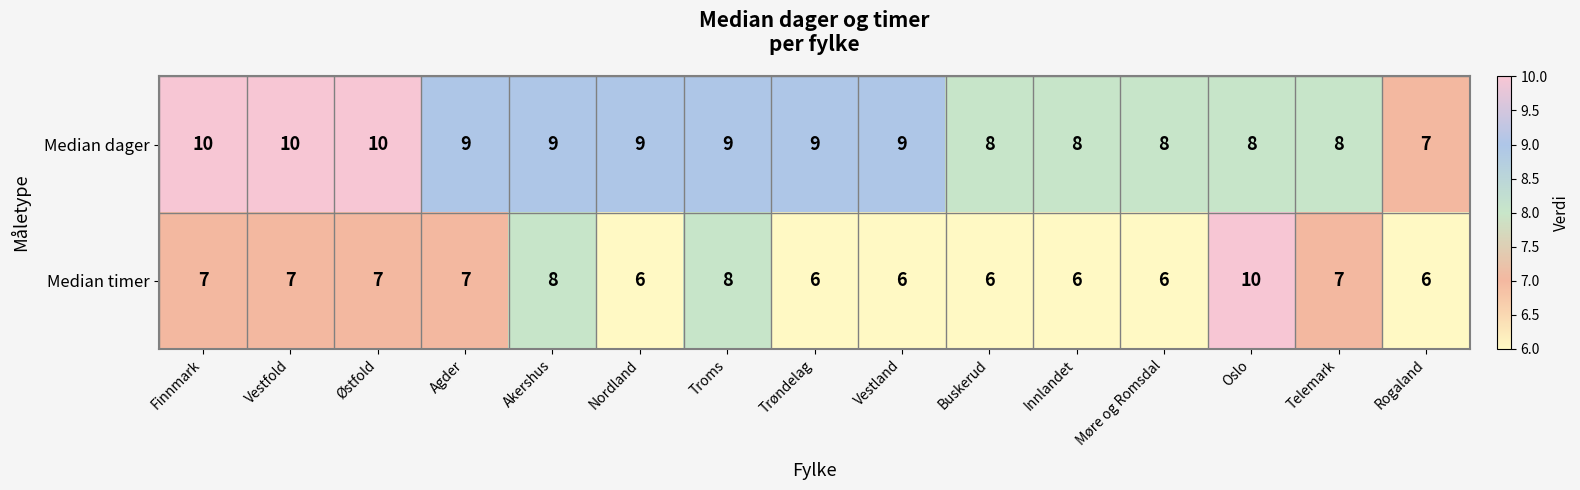

What is the approximate value of Median dager at Vestfold?

10